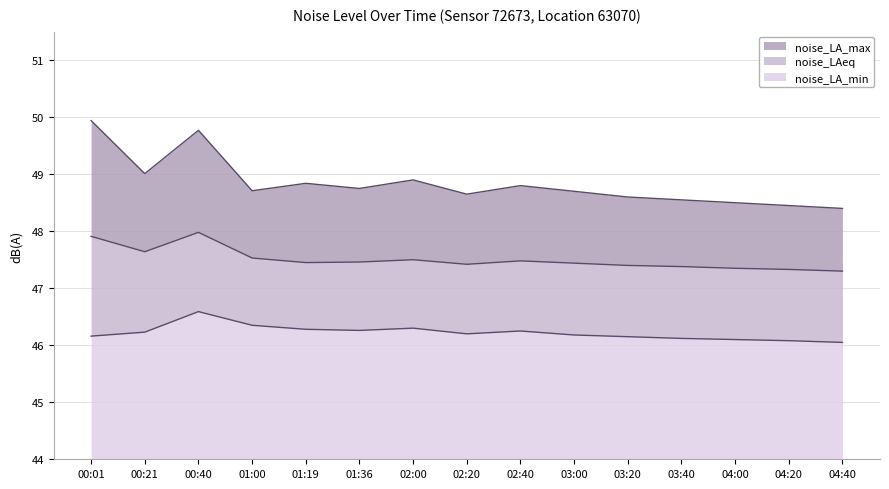

What is the total value across all series at 04:00?

4.5